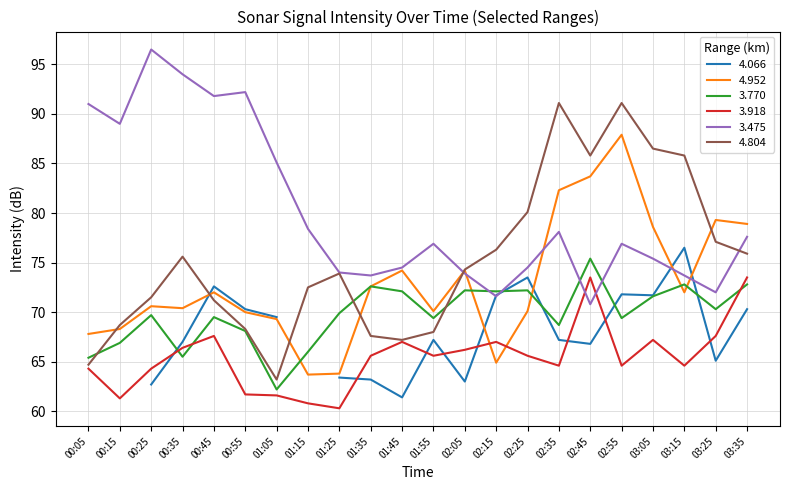

Which series ends up on top after the final intersection of 3.475 and 3.918?

3.475